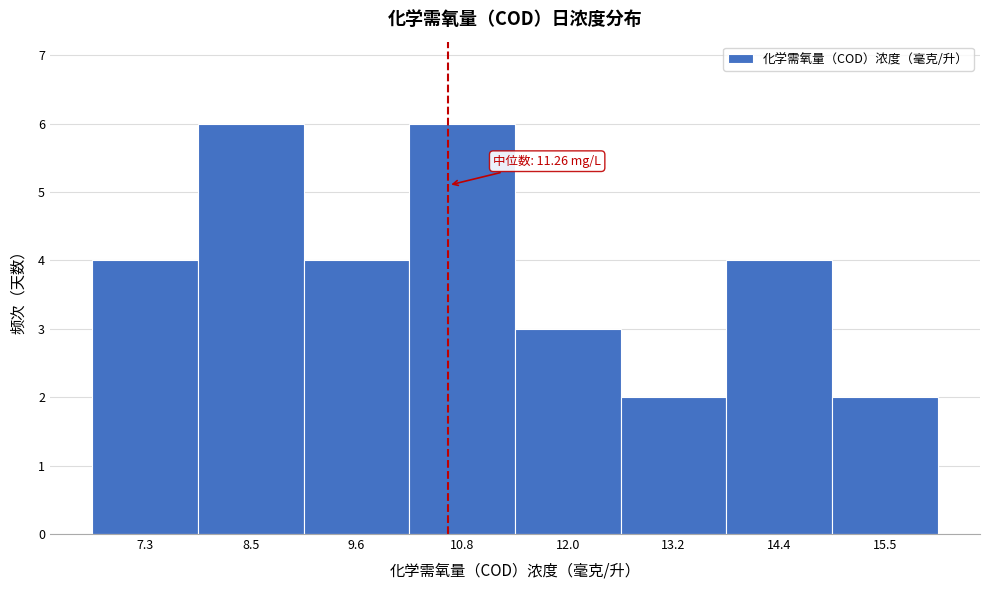

Reading right to left, what are all the values shown in this chart?

2	4	2	3	6	4	6	4